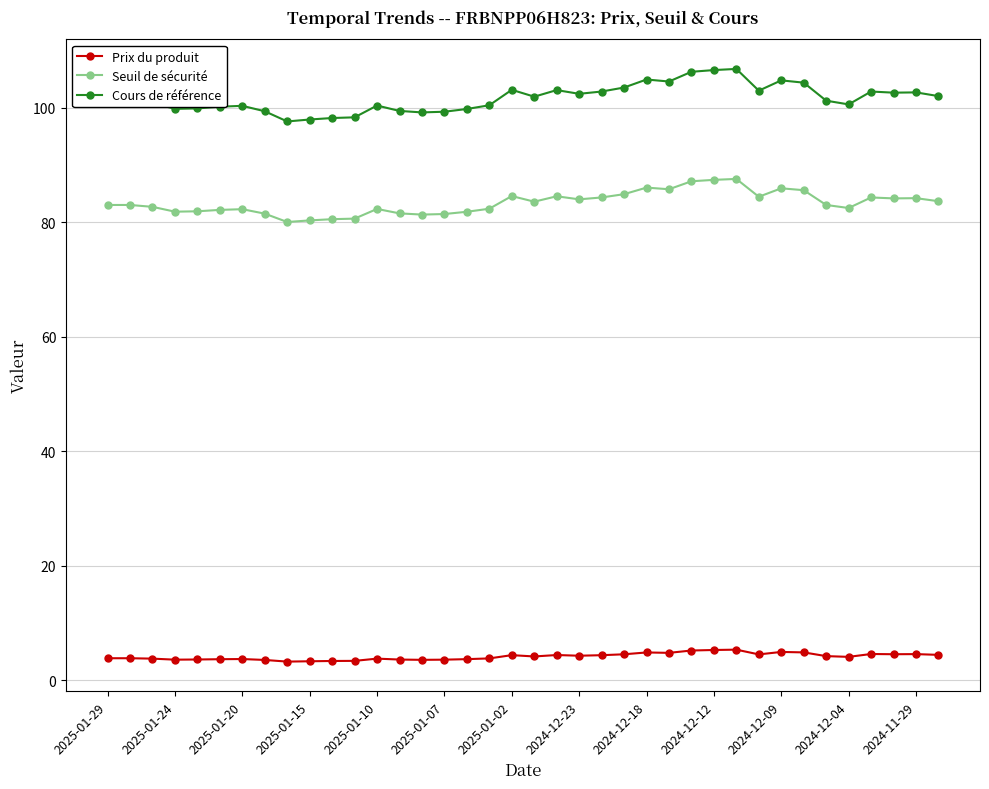

Which series has the widest spread of values?

Cours de référence